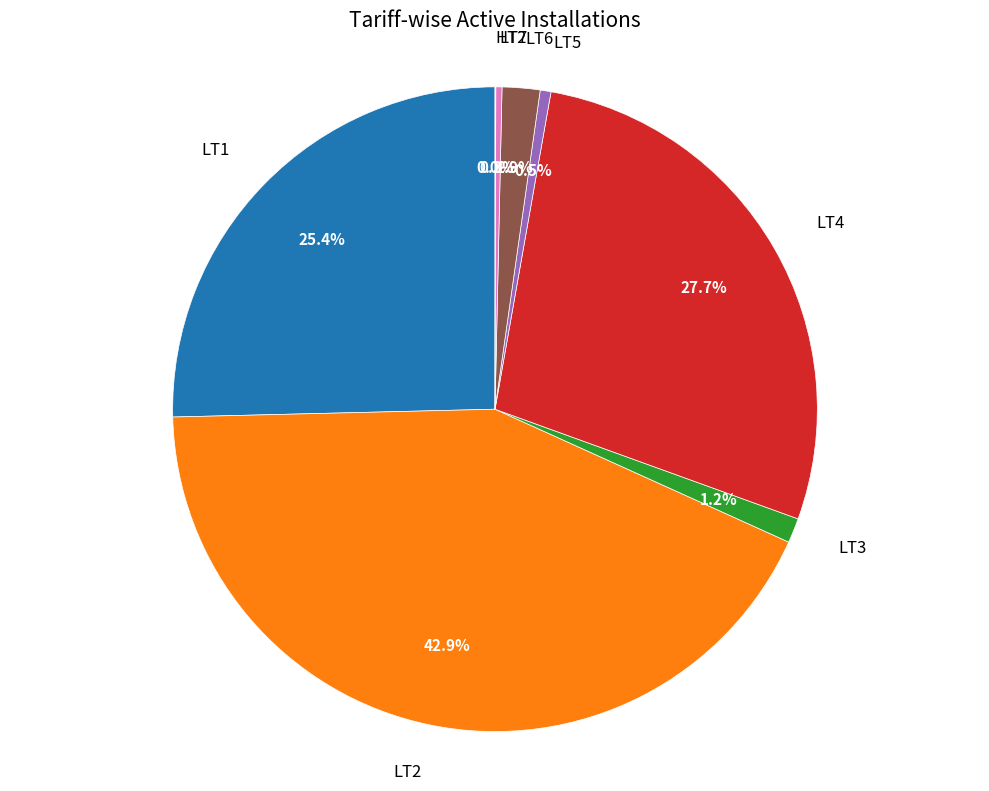

Does any single category account for the majority?

No